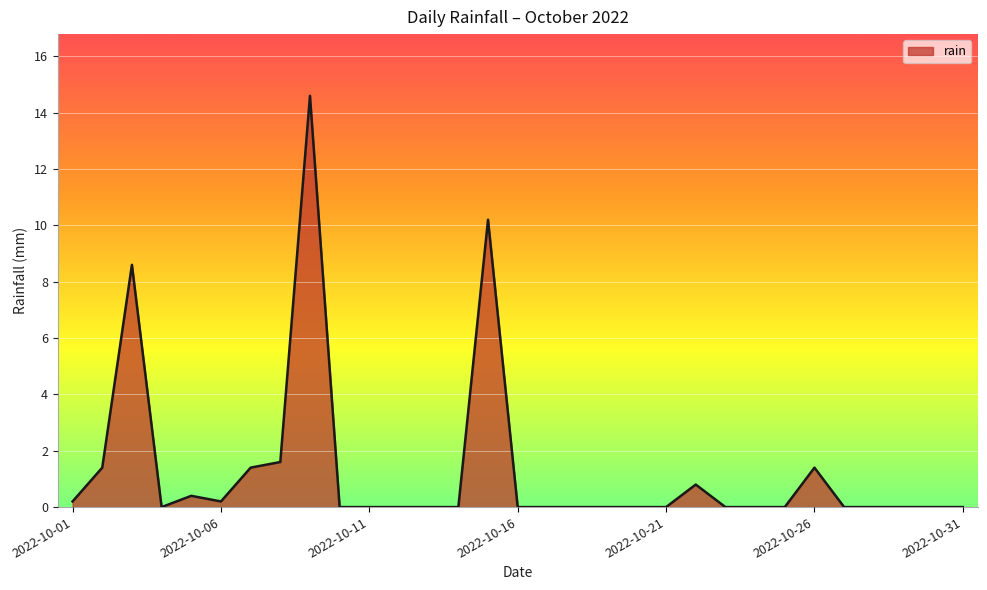

Does the chart have visible grid lines?

Yes